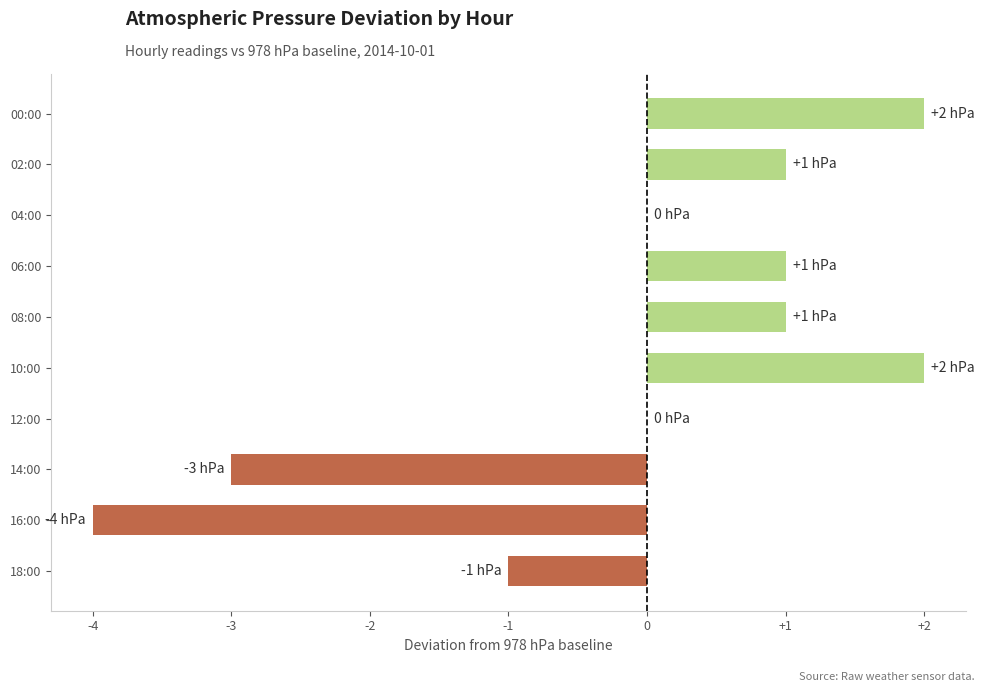

Does the chart contain stacked bars?

No